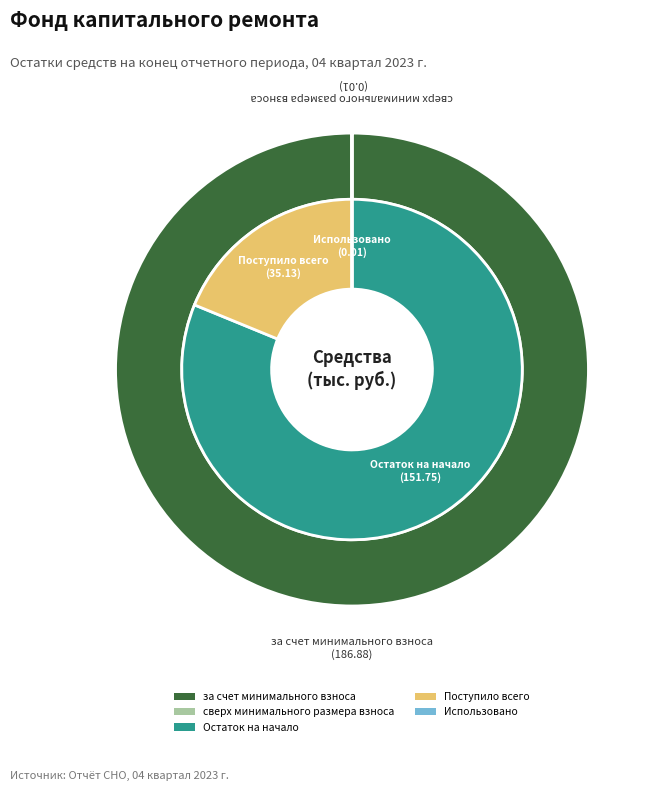

Between сверх минимального размера взноса and за счет минимального взноса, which is larger?

за счет минимального взноса